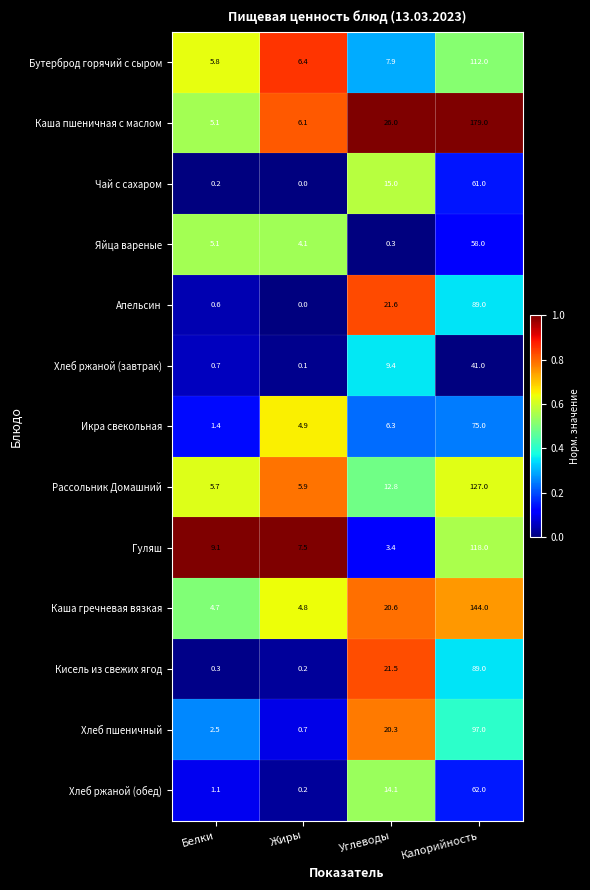

What value does the Каша гречневая вязкая series have at Углеводы?

20.6